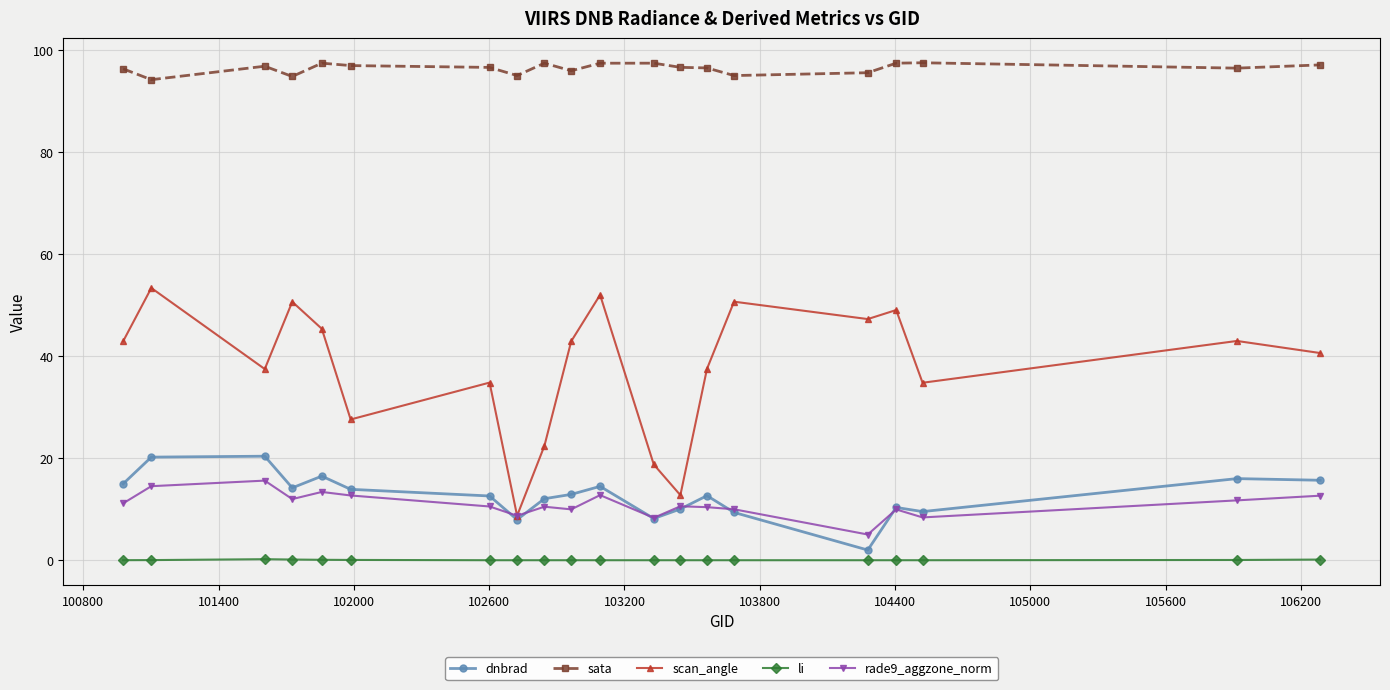

What is the greatest value displayed?

97.6